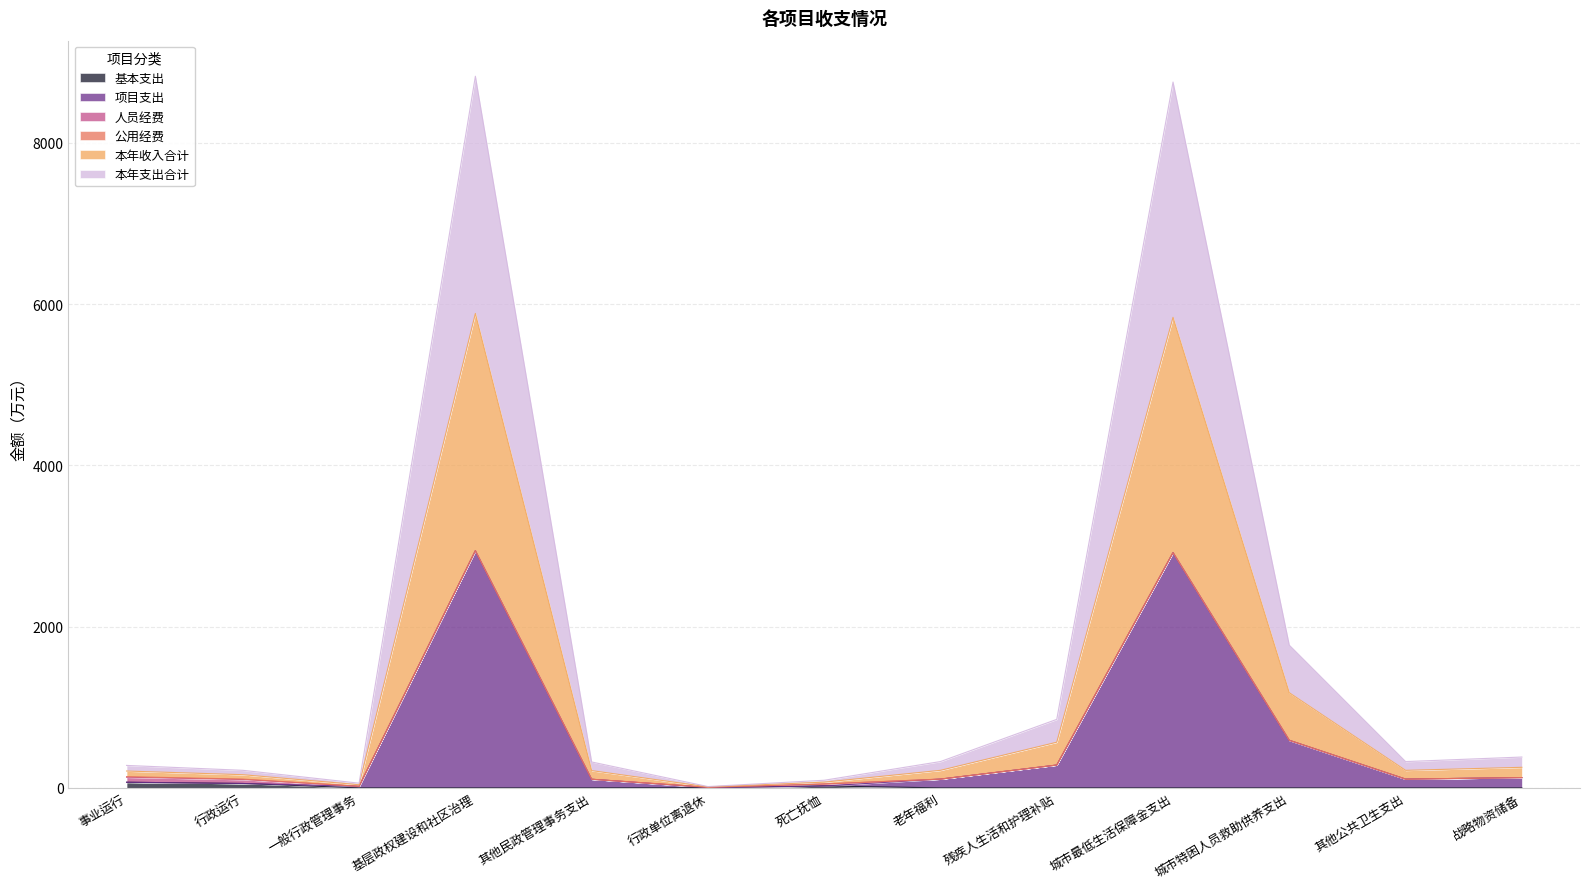

What is the value of the 本年支出合计 point at the 2nd from the left?

163.5